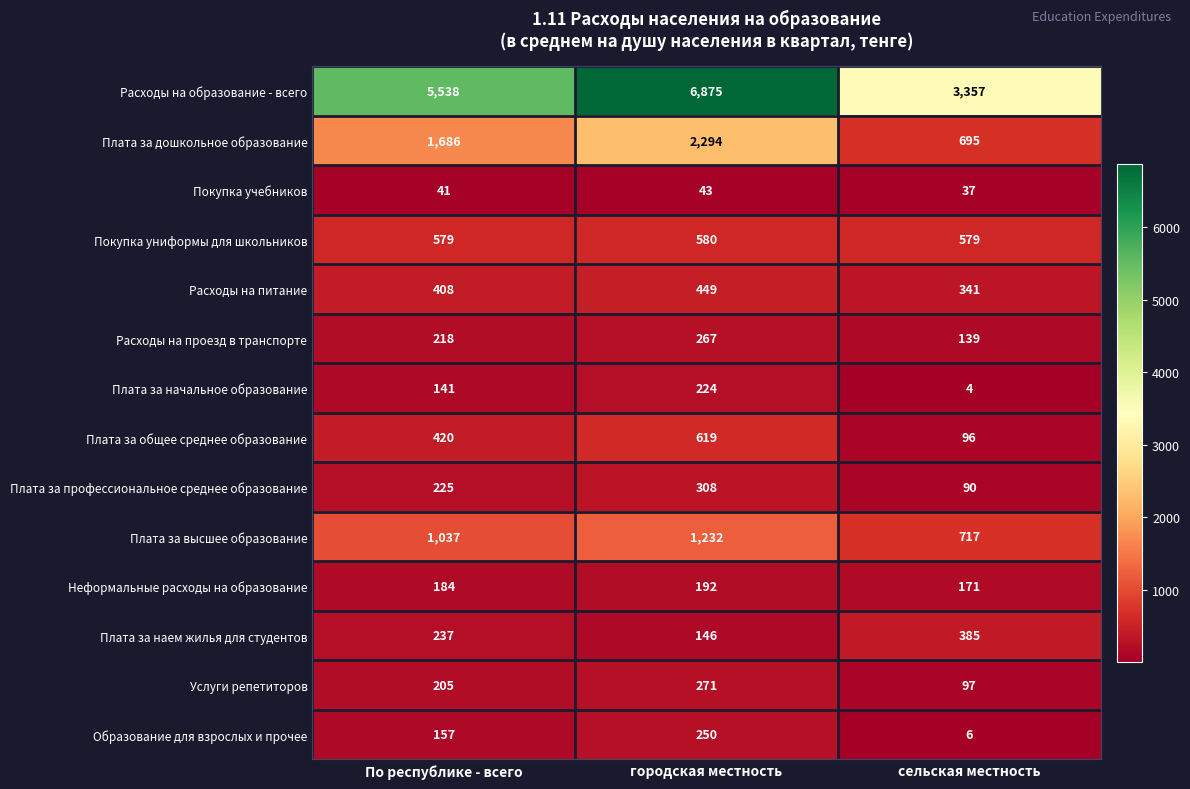

At which category does the chart reach its peak across all series?

городская местность